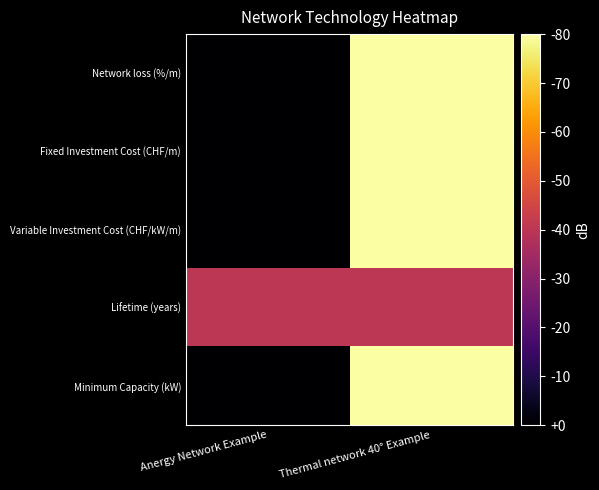

Rank the series at Thermal network 40° Example from lowest to highest value.

Lifetime (years), Network loss (%/m), Fixed Investment Cost (CHF/m), Variable Investment Cost (CHF/kW/m), Minimum Capacity (kW)